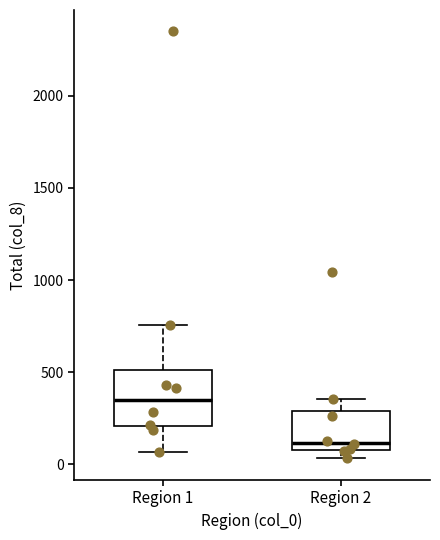

Which box's median line is the lowest?

Region 2